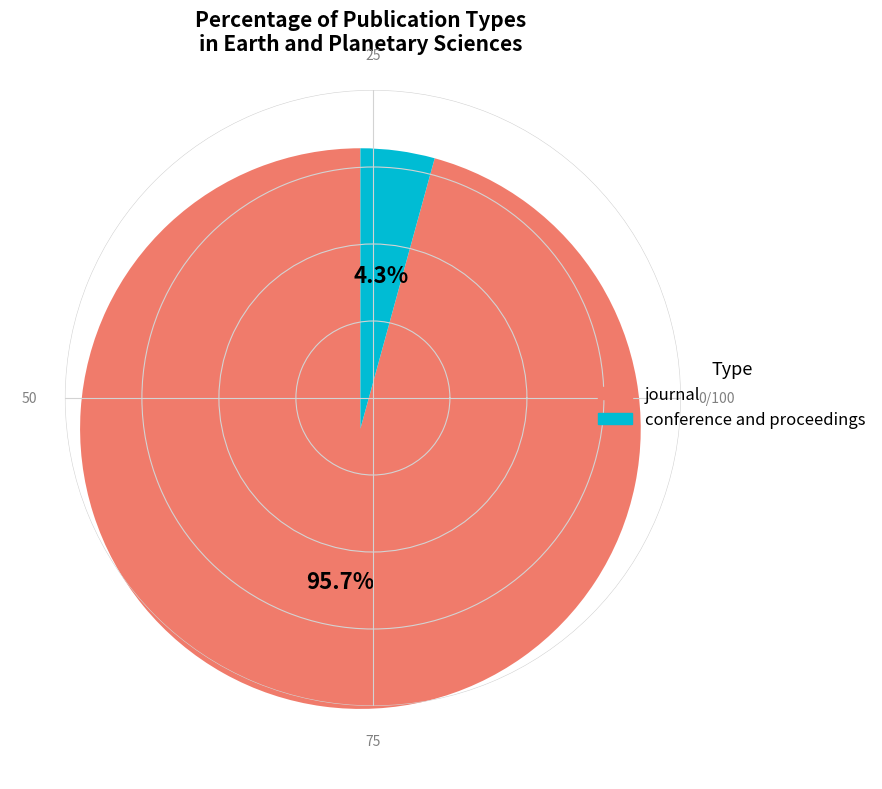

To the nearest percent, what portion does conference and proceedings represent?

4%